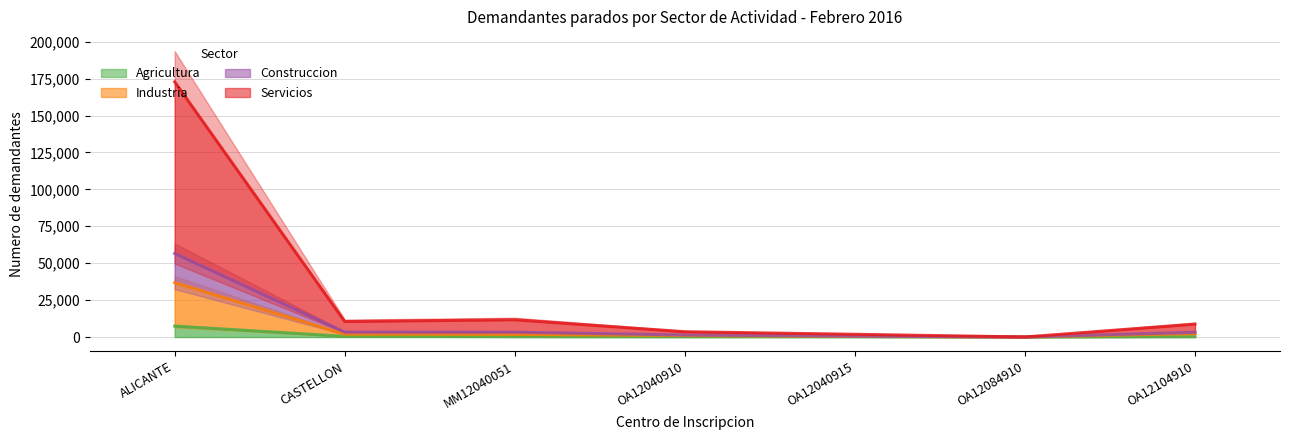

Is the value of Agricultura at CASTELLON greater than the value of Industria at OA12084910?

Yes